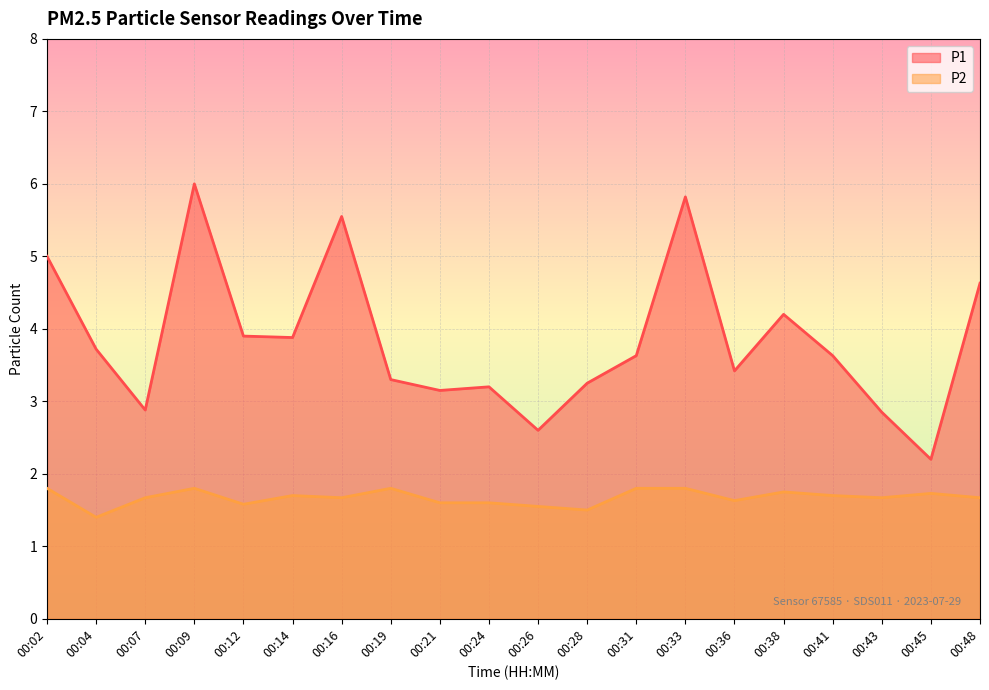

Rank the series by their maximum value, from lowest to highest.

P2, P1